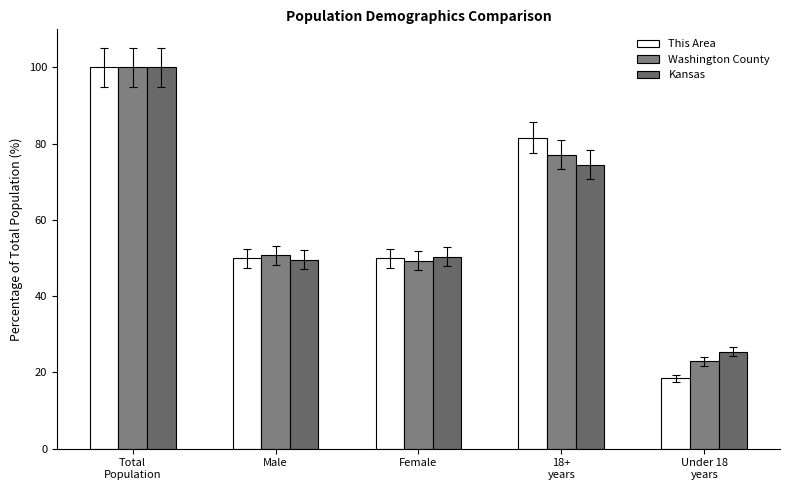

Count the number of categories in the chart.

5